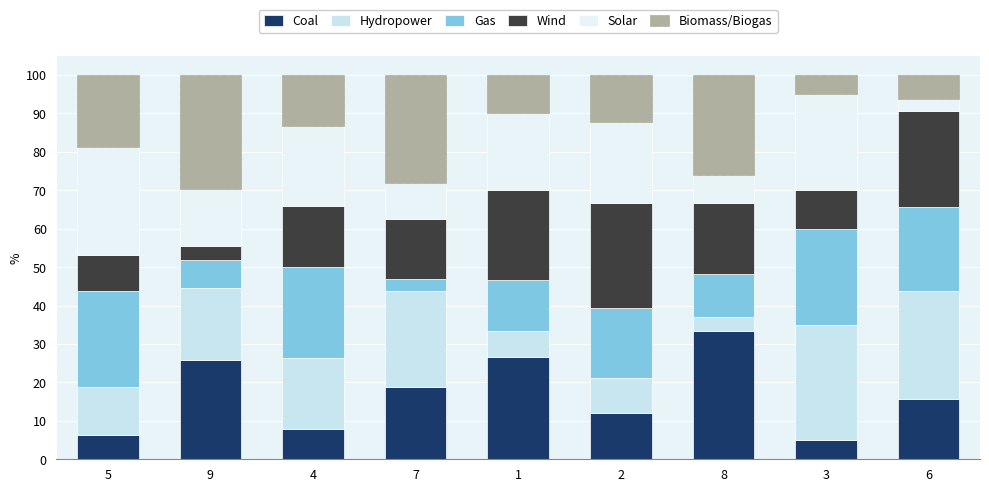

The value of Gas at 8 is 11.1. True or false?

True